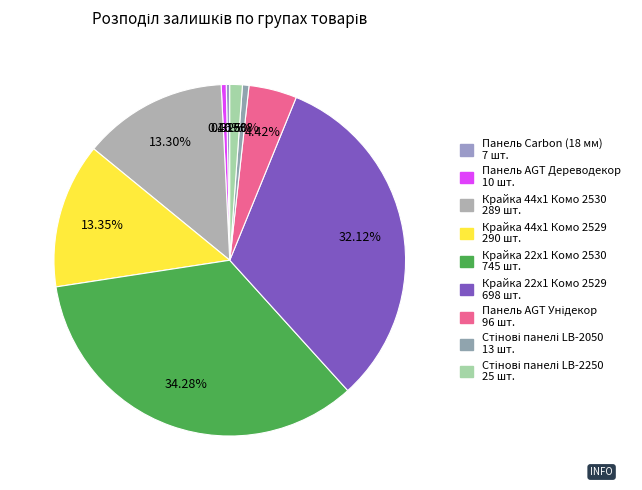

Does Стінові панелі LB-2050 account for over 50% of the chart?

No